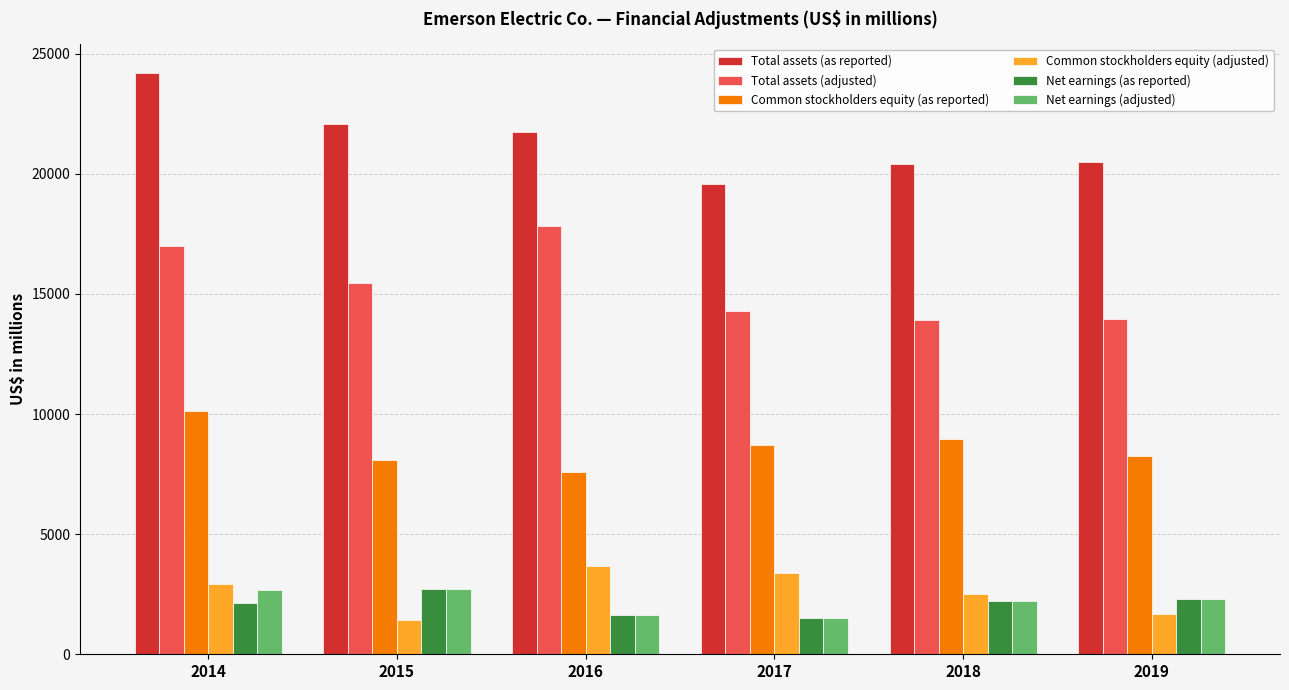

The Net earnings (as reported) series shows 2306 at 2019. True or false?

True